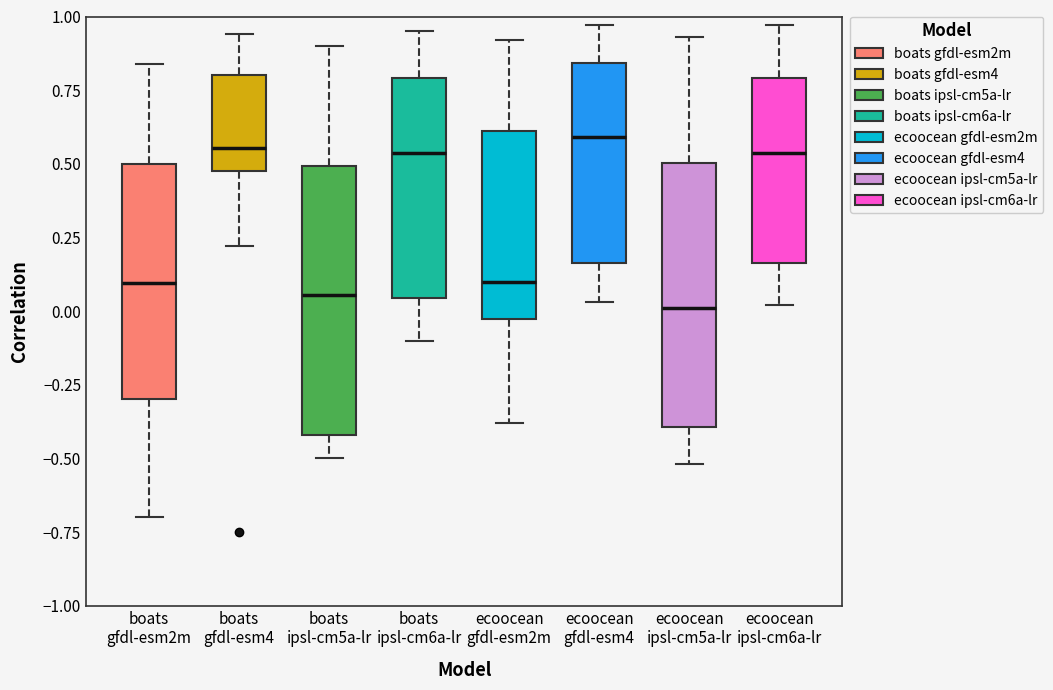

Reading left to right, read every box against the y-axis: the position of its median line, the range the box covers, and the ends of its whiskers. The values are not printed on the chart, so give them approximately, as read against the axis.

boats gfdl-esm2m: median 0.10, box -0.30 to 0.50, whiskers -0.70 to 0.85
boats gfdl-esm4: median 0.55, box 0.50 to 0.80, whiskers 0.20 to 0.95
boats ipsl-cm5a-lr: median 0.05, box -0.40 to 0.50, whiskers -0.50 to 0.90
boats ipsl-cm6a-lr: median 0.55, box 0.05 to 0.80, whiskers -0.10 to 0.95
ecoocean gfdl-esm2m: median 0.10, box -0.05 to 0.60, whiskers -0.40 to 0.90
ecoocean gfdl-esm4: median 0.60, box 0.15 to 0.85, whiskers 0.05 to 0.95
ecoocean ipsl-cm5a-lr: median 0.00, box -0.40 to 0.50, whiskers -0.50 to 0.95
ecoocean ipsl-cm6a-lr: median 0.55, box 0.15 to 0.80, whiskers 0.00 to 0.95